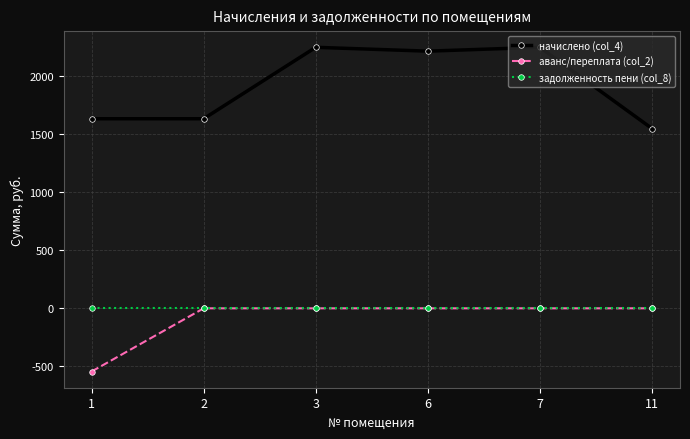

Which series has the widest spread of values?

начислено (col_4)